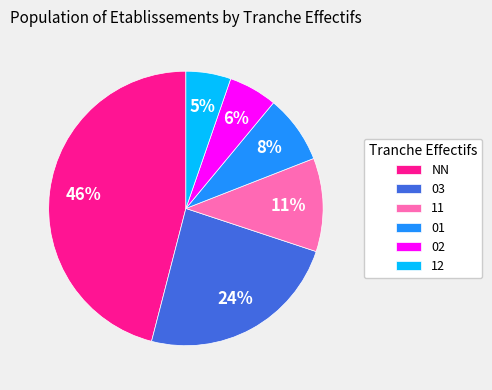

How many segments does this pie chart have?

6